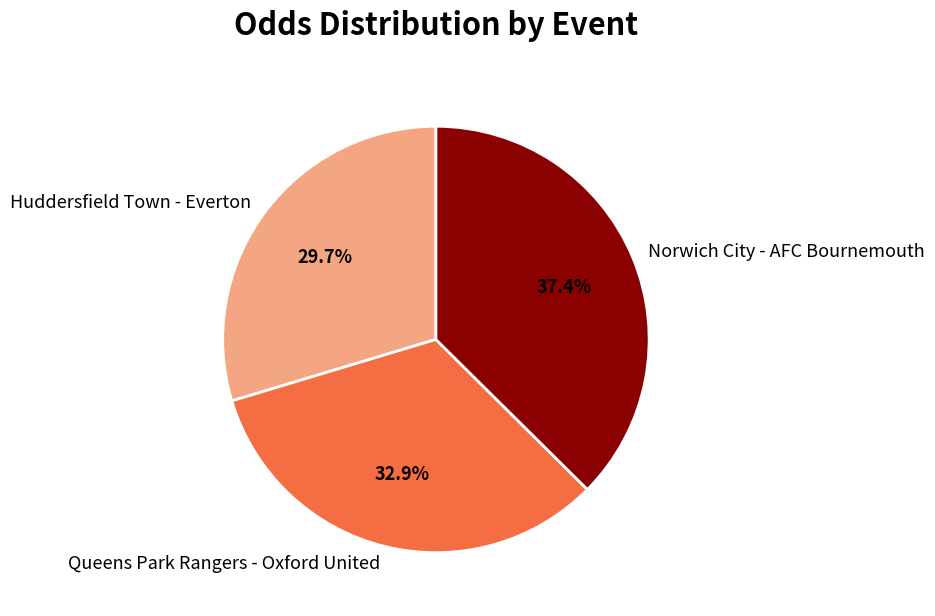

Is there a majority slice in this chart?

No